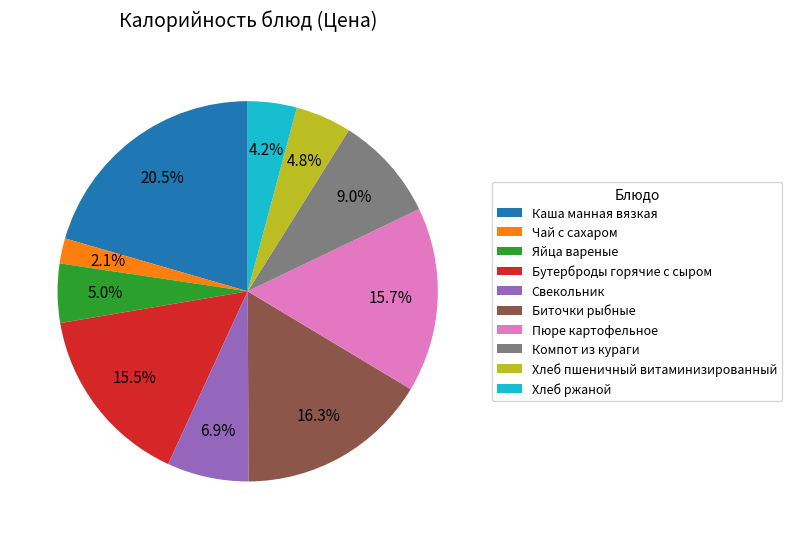

To the nearest percent, what portion does Компот из кураги represent?

9%